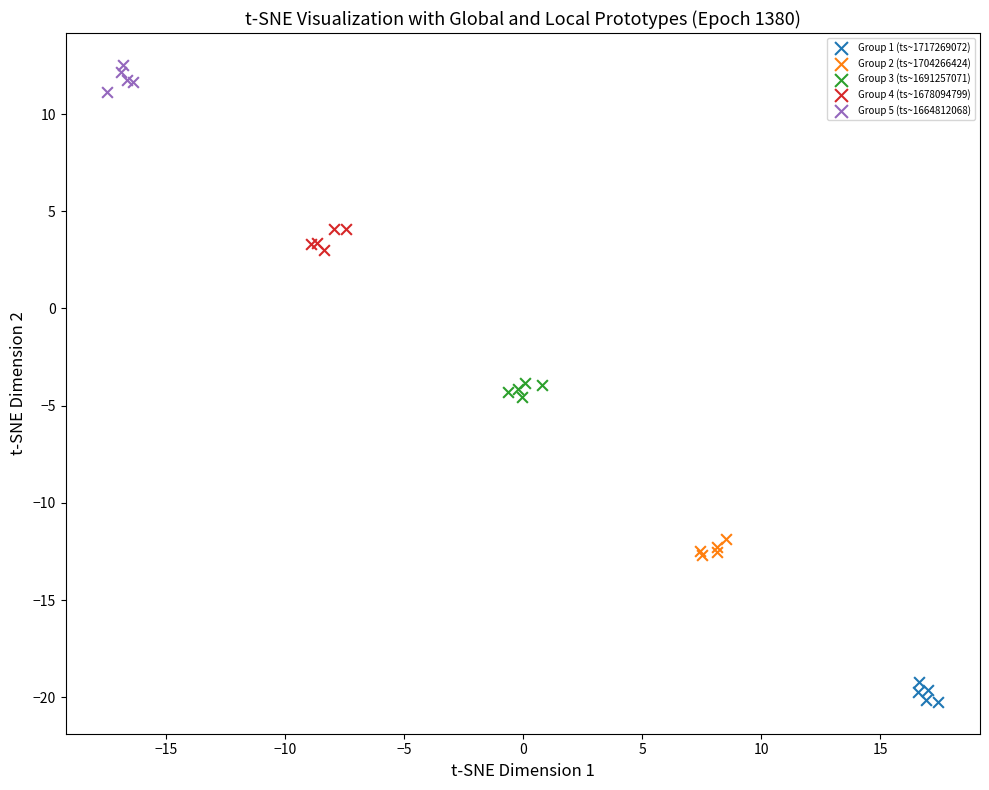

Which series contains the lowest Y value?

Group 1 (ts~1717269072)